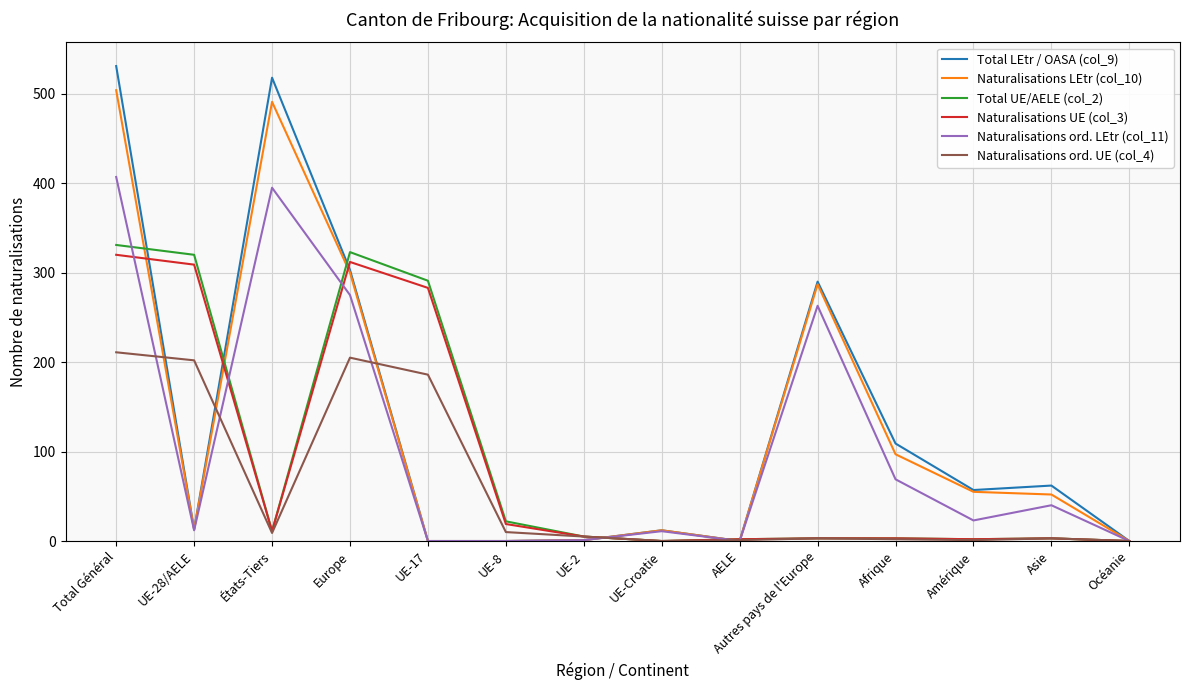

What position from the left is Océanie?

14